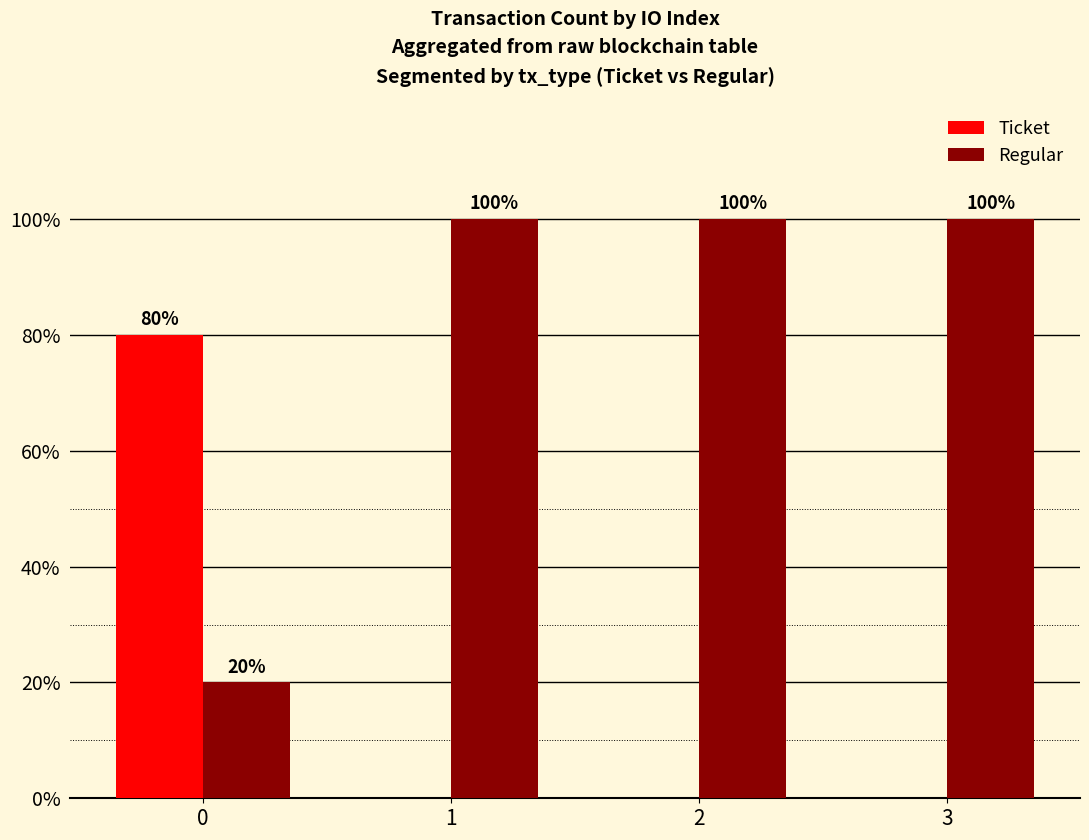

Which series has the largest total across all categories?

Regular